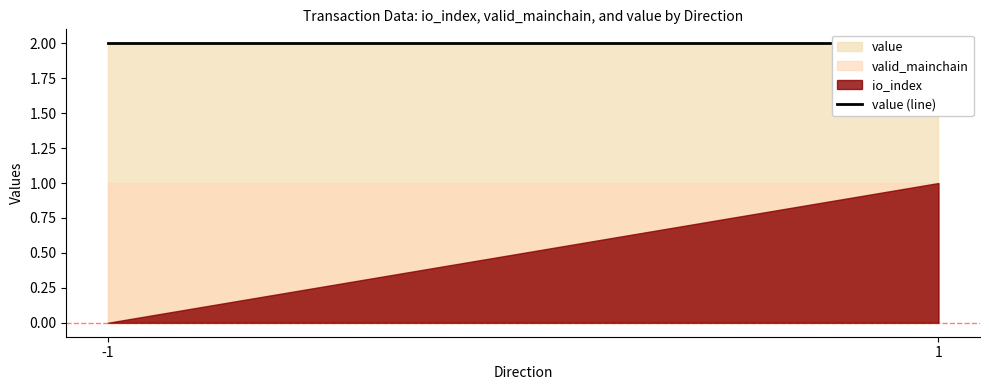

What are all the series names shown in the legend?

io_index, valid_mainchain, value